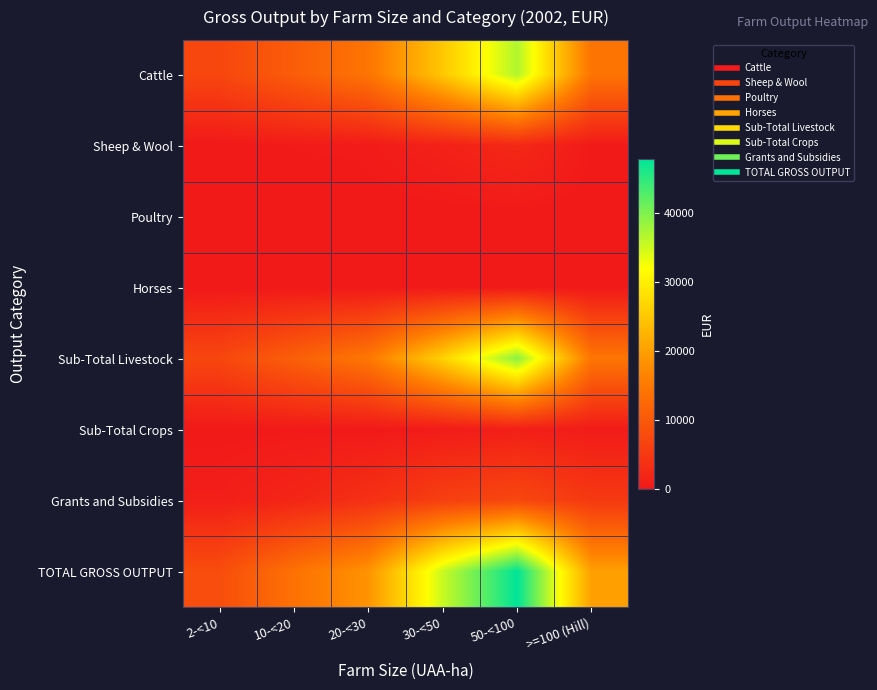

Which series has the largest total across all categories?

TOTAL GROSS OUTPUT